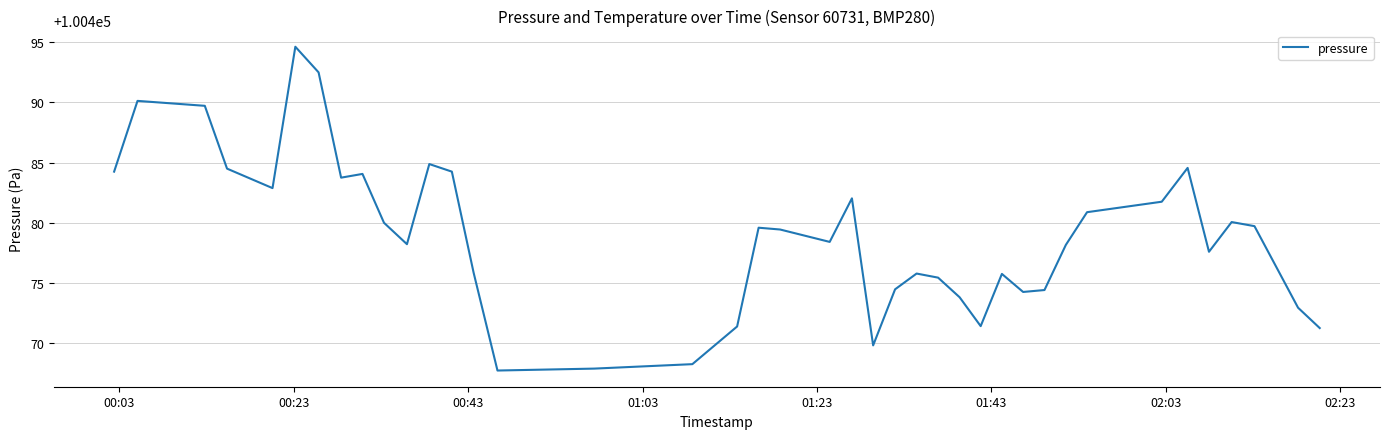

What is the smallest value displayed?

100467.7